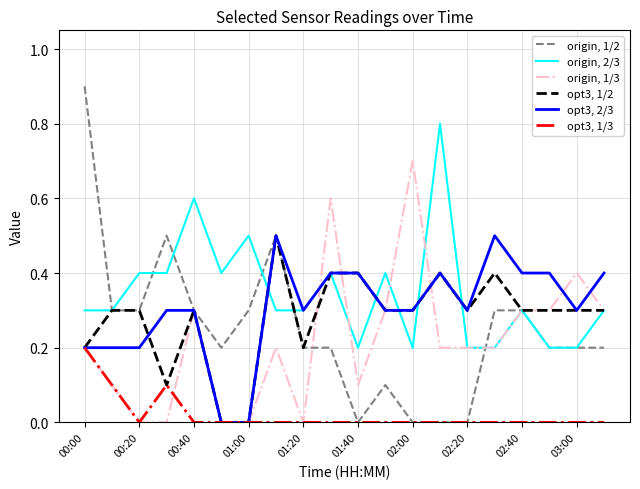

What is the greatest value displayed?

0.9